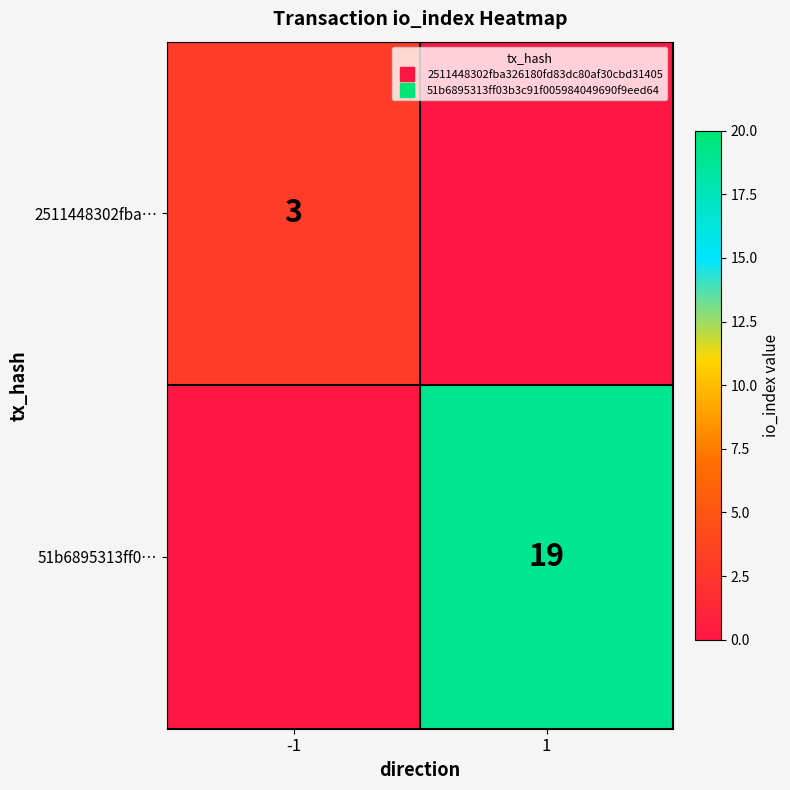

Rank the series by their maximum value, from highest to lowest.

51b6895313ff0…, 2511448302fba…